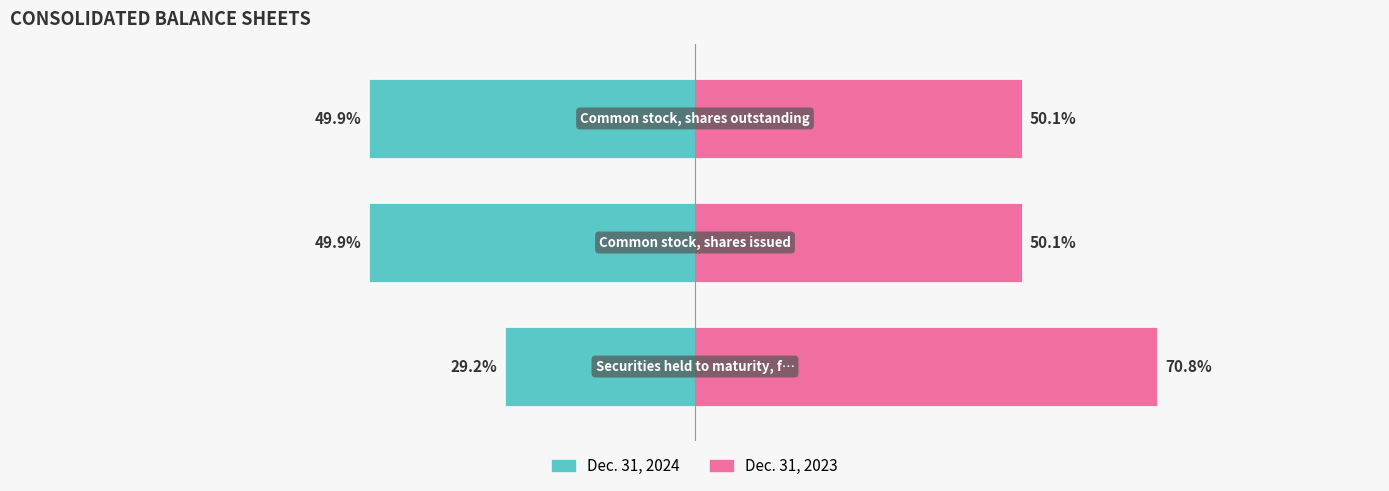

Reading right to left, transcribe all the data shown in this chart.

Dec. 31, 2024: -49.9	-49.9	-29.2
Dec. 31, 2023: 50.1	50.1	70.8